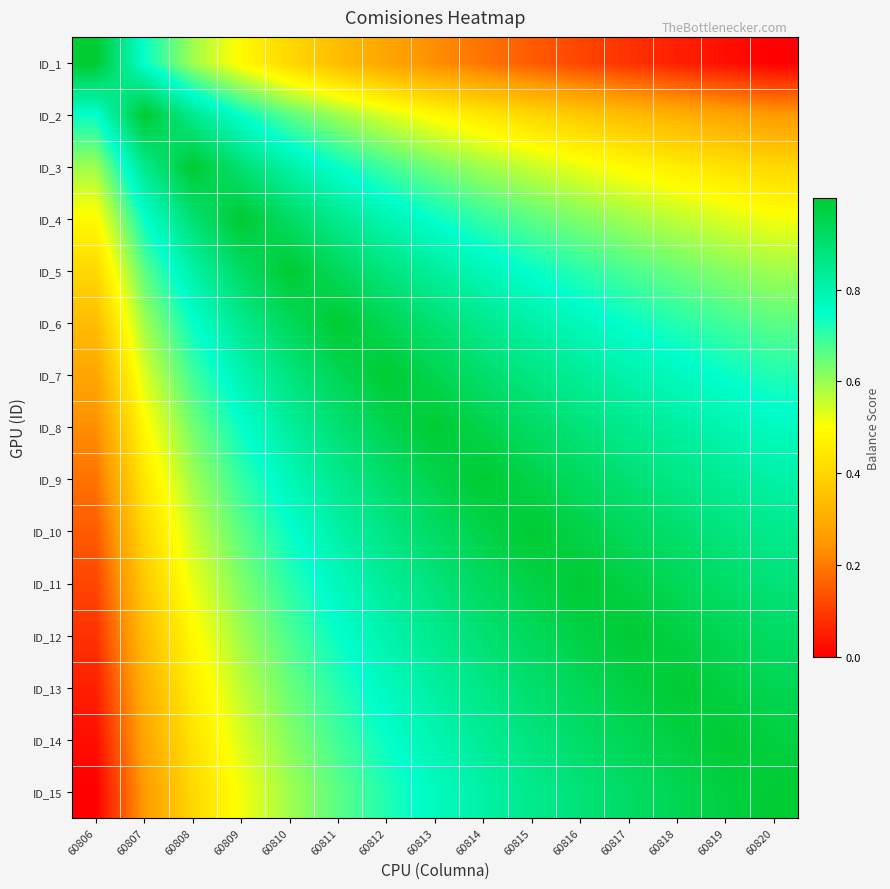

At 60819, list the series in order from smallest to largest.

ID_1, ID_2, ID_3, ID_4, ID_5, ID_6, ID_7, ID_8, ID_9, ID_10, ID_11, ID_12, ID_13, ID_15, ID_14